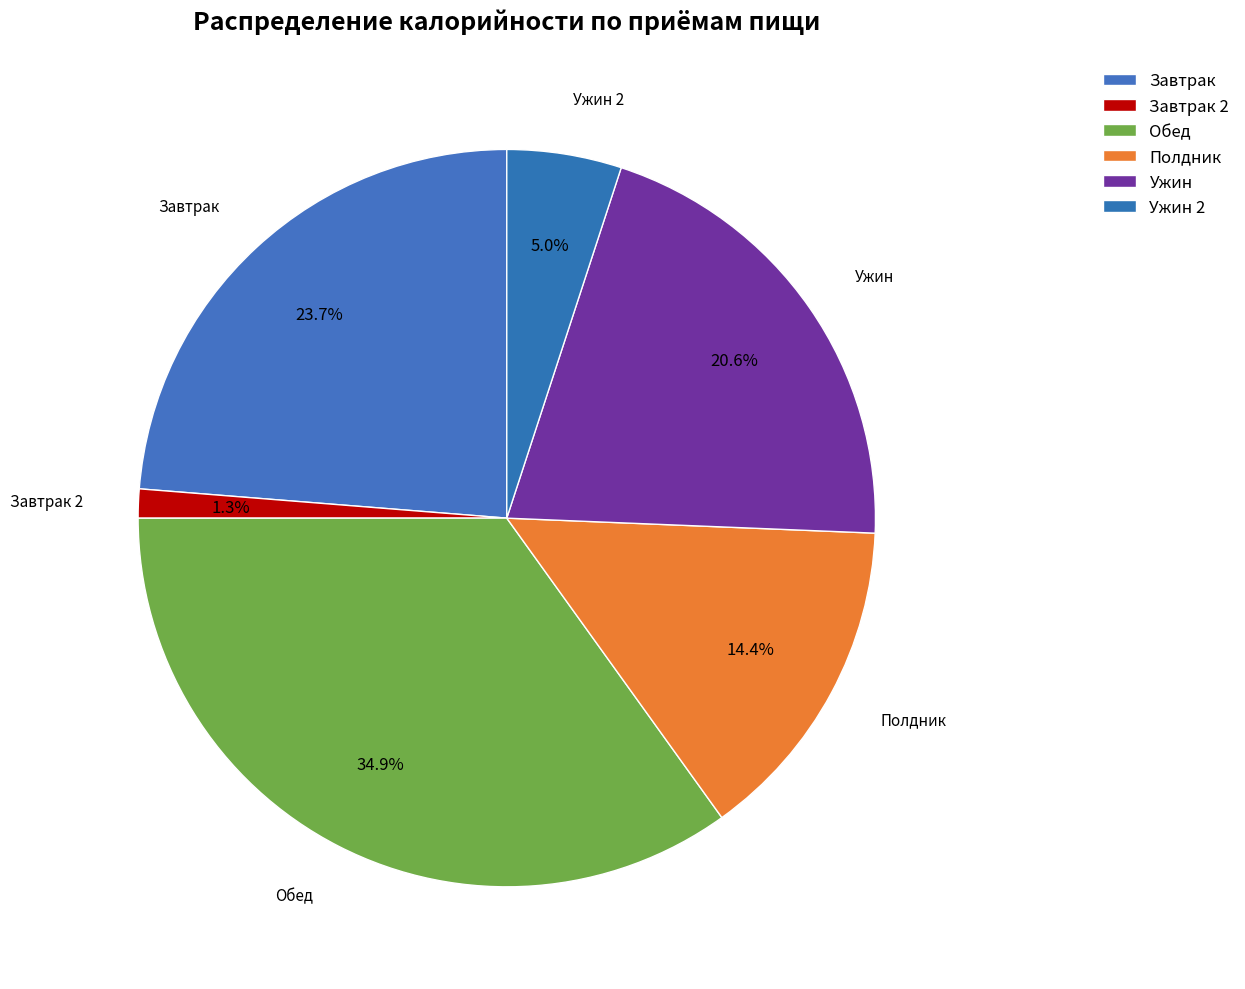

Count the number of slices in the pie.

6